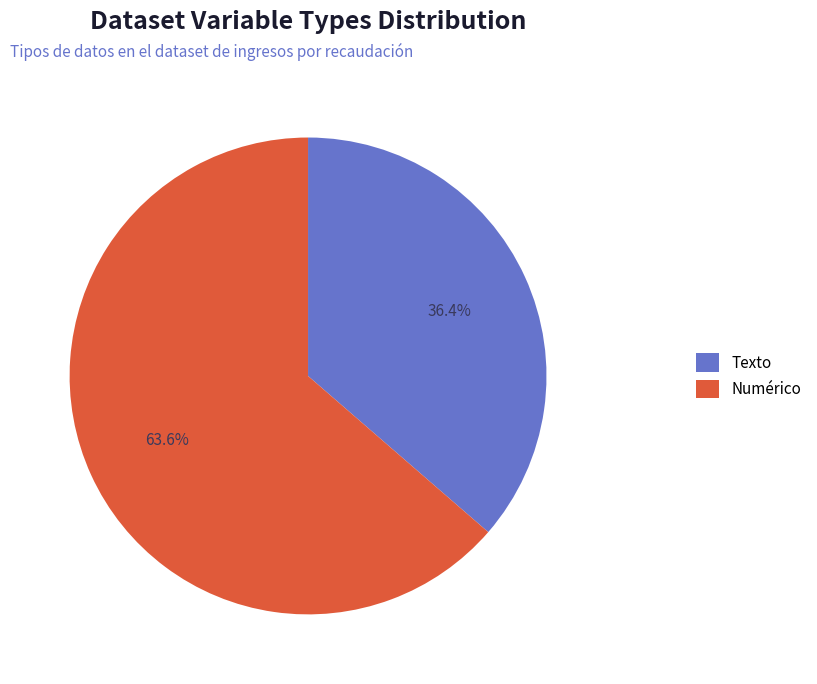

What percentage is the Numérico slice, to the nearest percent?

64%